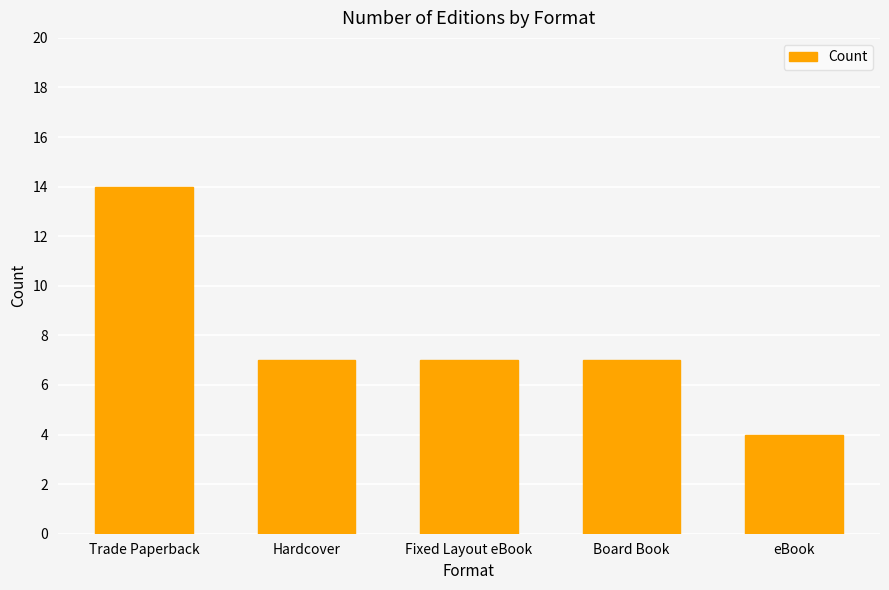

What is the minimum value shown in the chart?

4